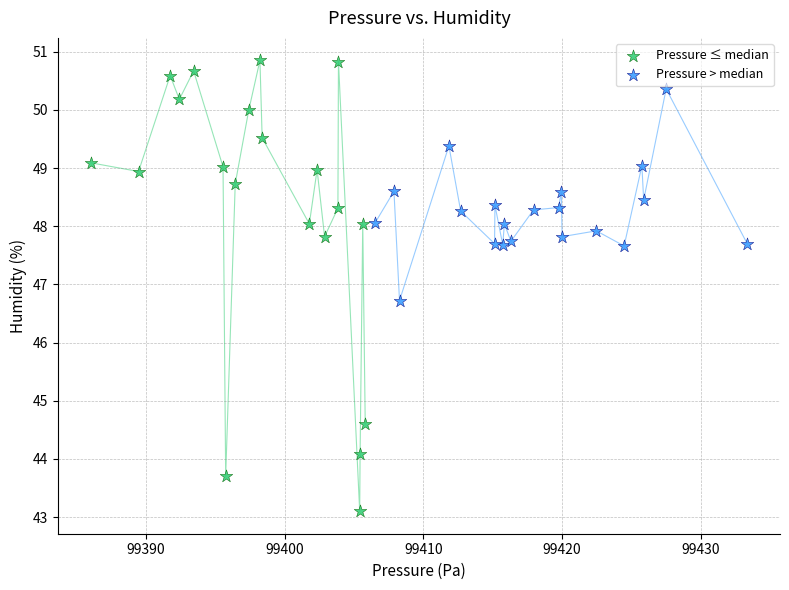

Which series reaches the maximum Y coordinate?

Pressure ≤ median